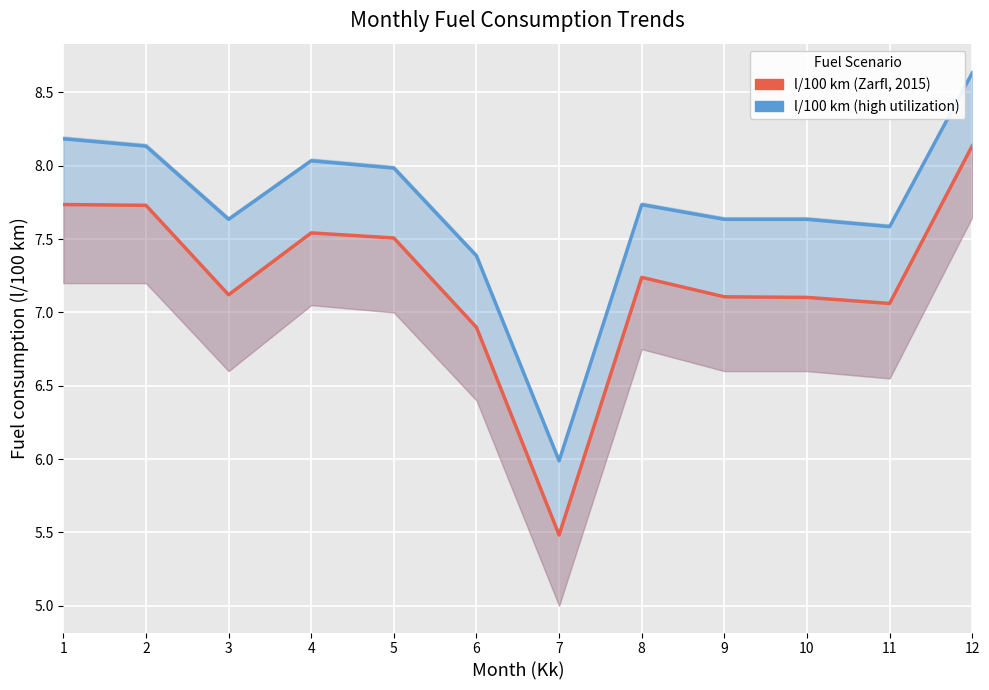

What is the total value across all series at 3?

14.8